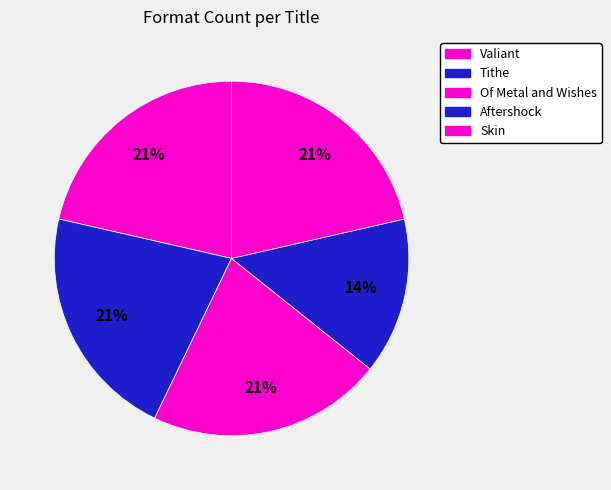

Does Aftershock represent more than half of the total?

No